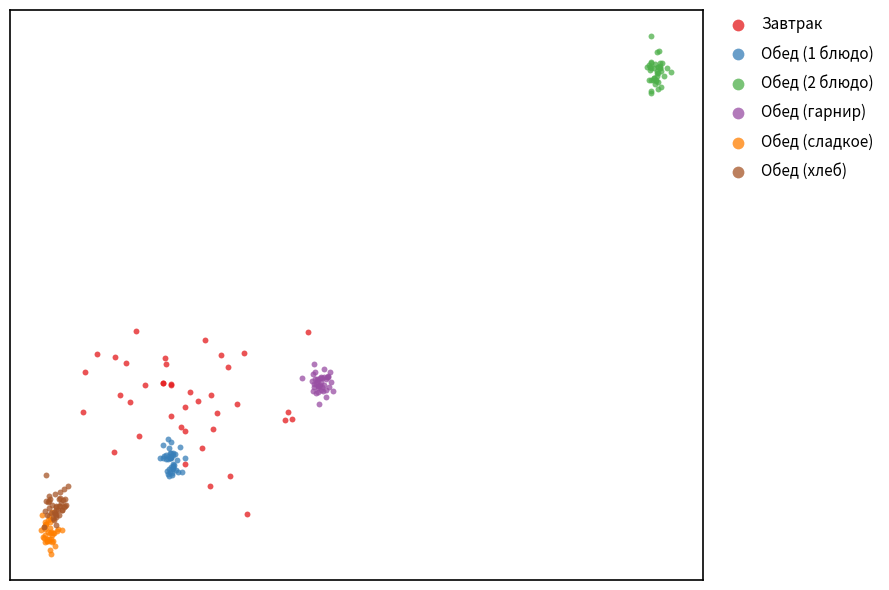

Which series reaches the minimum Y coordinate?

Обед (сладкое)